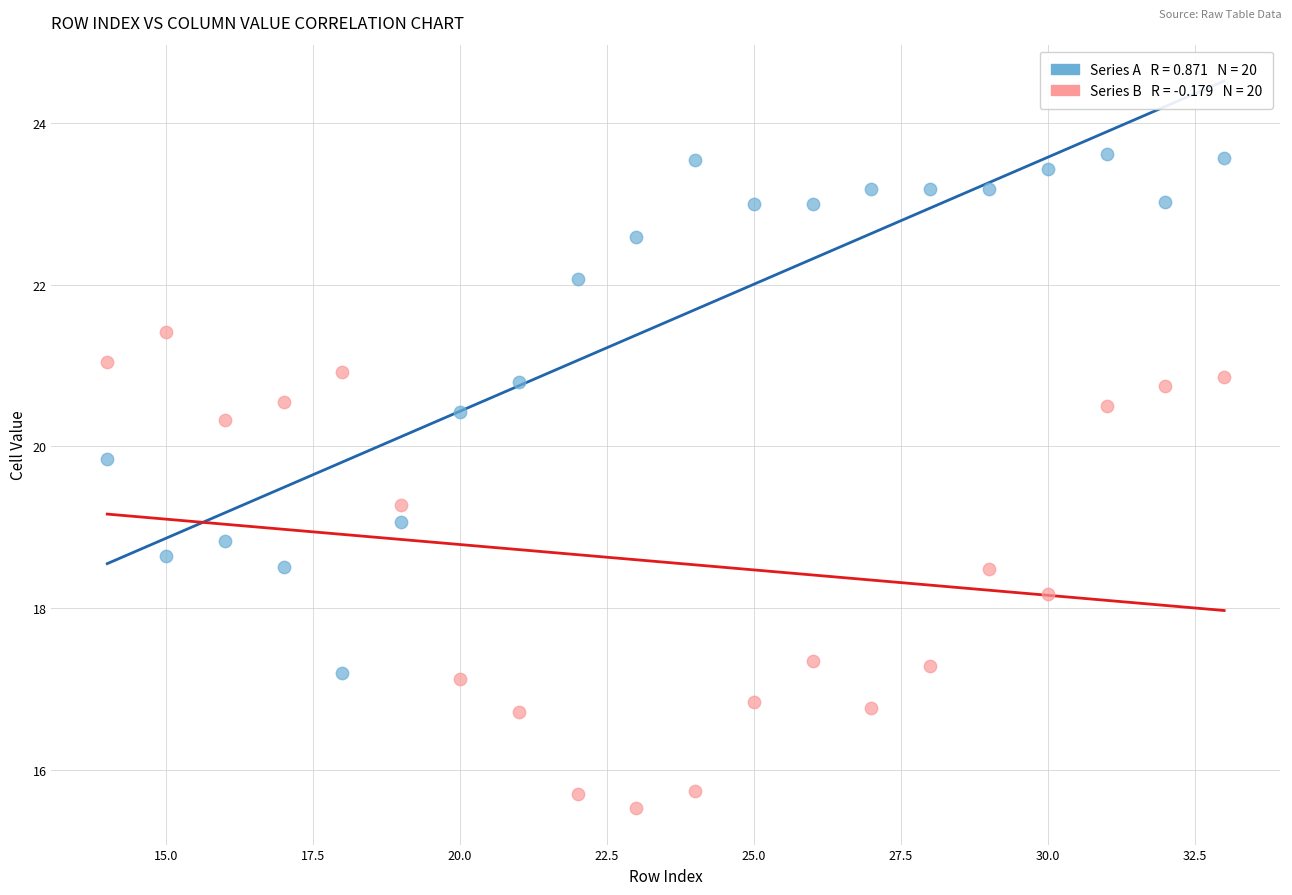

Across all data points, what is the range of X values (max minus min)?

19.0